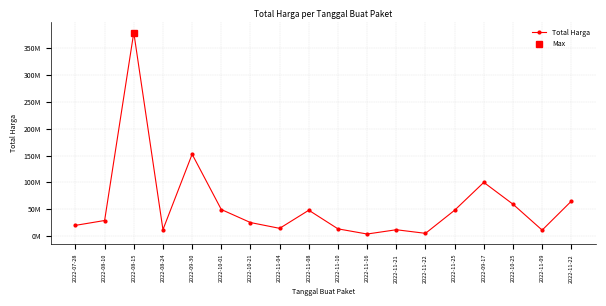

Approximately how many times larger is the value at 2022-08-10 compared to 2022-11-10?

2.2